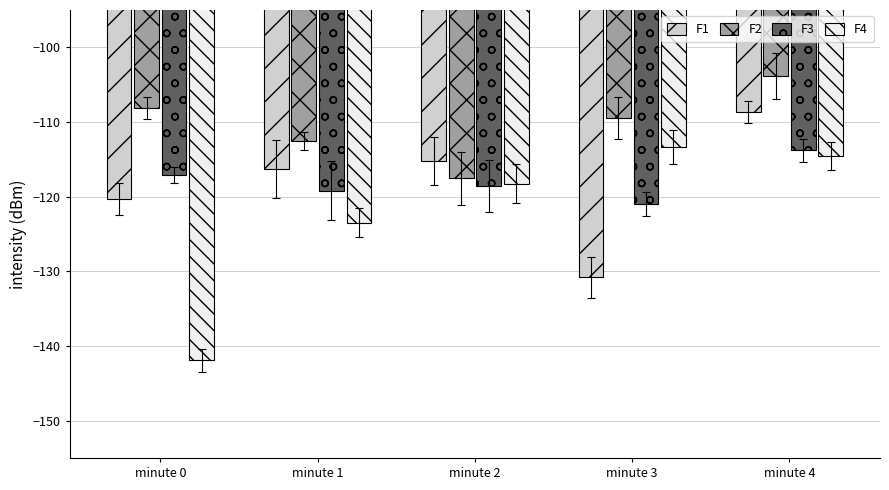

Reading right to left, transcribe all the data shown in this chart.

F1: -108.7	-130.8	-115.2	-116.3	-120.3
F2: -103.8	-109.4	-117.6	-112.6	-108.2
F3: -113.8	-121.0	-118.6	-119.2	-117.1
F4: -114.6	-113.3	-118.3	-123.5	-141.9